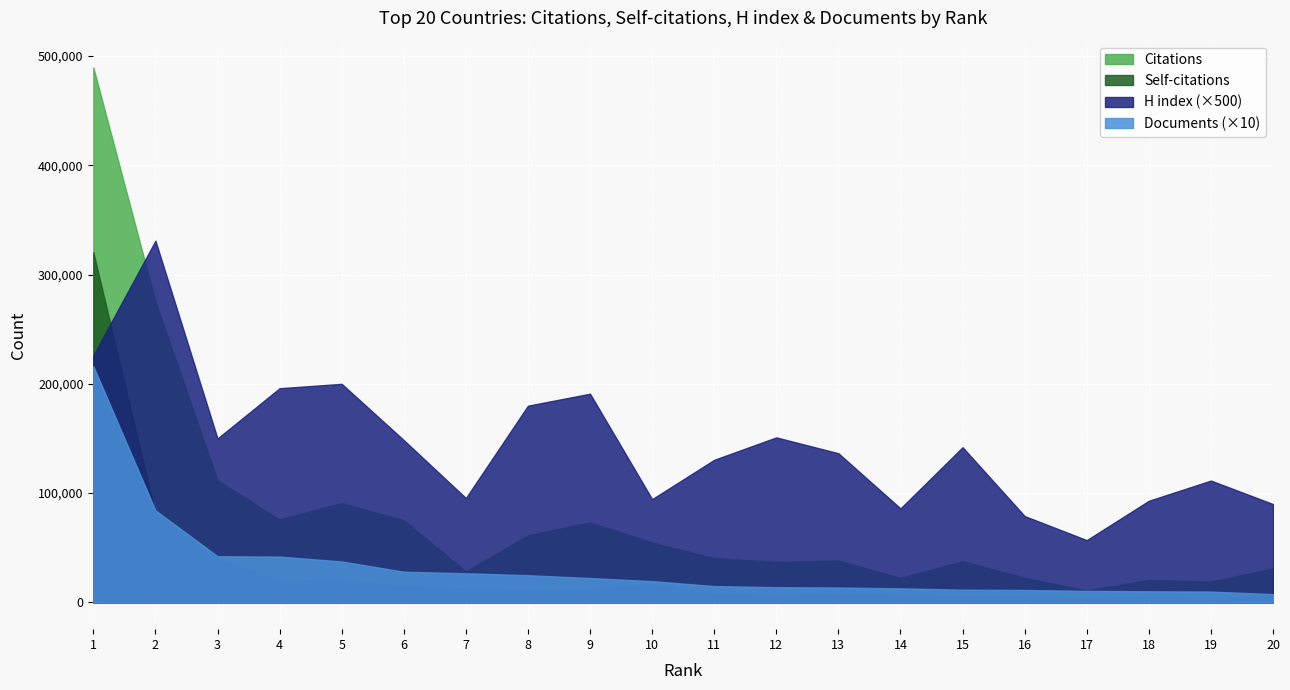

Reading left to right, extract all data points from this chart.

Citations: 489546	275563	111589	75933	90941	75130	28316	61428	73184	54771	40556	37016	38351	22370	37741	22477	10927	20590	18954	31190
Self-citations: 320451	81753	40482	19750	21209	14425	12858	11844	12248	16721	8002	5887	7864	6139	5742	5683	4498	5204	3054	6857
H index: 452	662	300	392	400	297	191	360	382	189	261	302	273	172	284	158	114	186	223	180
Documents: 21613	8425	4226	4193	3747	2809	2667	2492	2230	1948	1495	1394	1364	1286	1164	1137	1057	1018	990	757